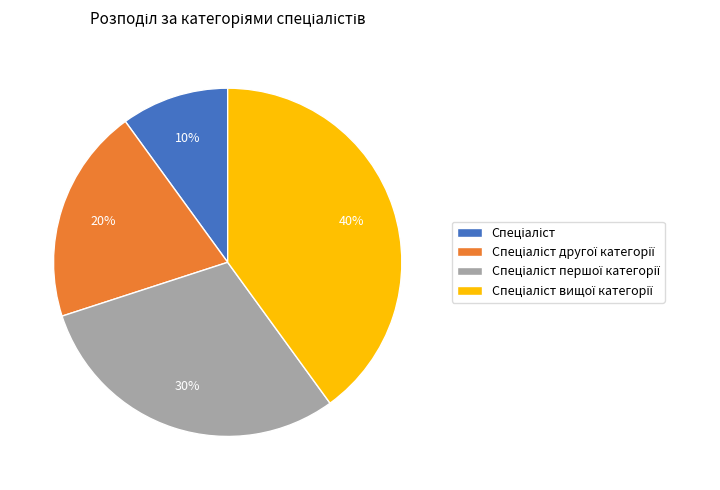

Is there any slice that represents more than half of the pie?

No